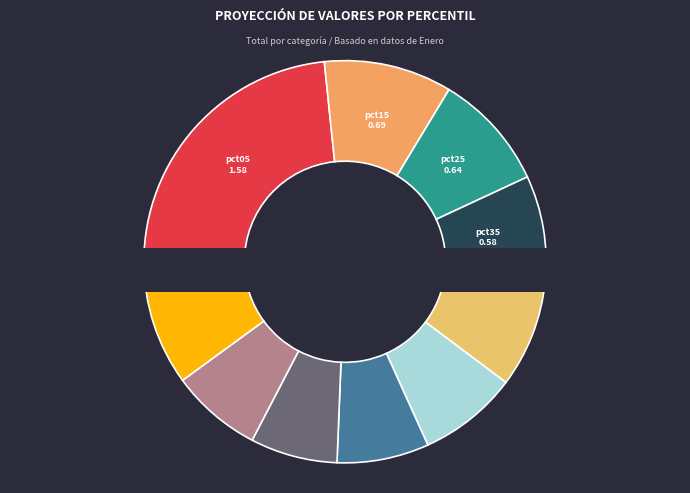

Rank the categories by value from lowest to highest.

pct75, pct85, pct65, pct55, pct35, pct45, pct25, pct95, pct15, pct05